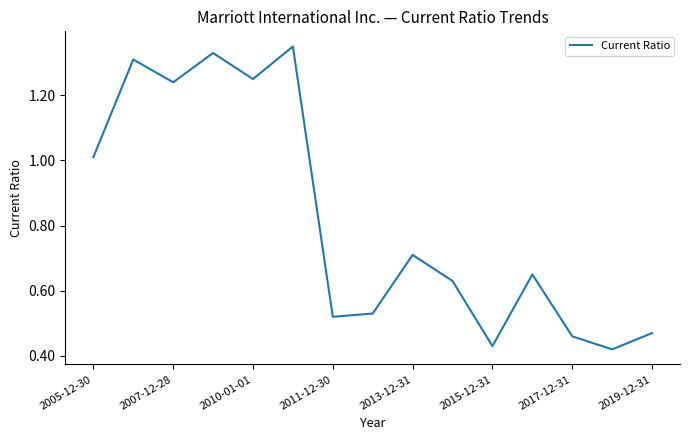

What is the difference between the maximum and minimum values?

0.9